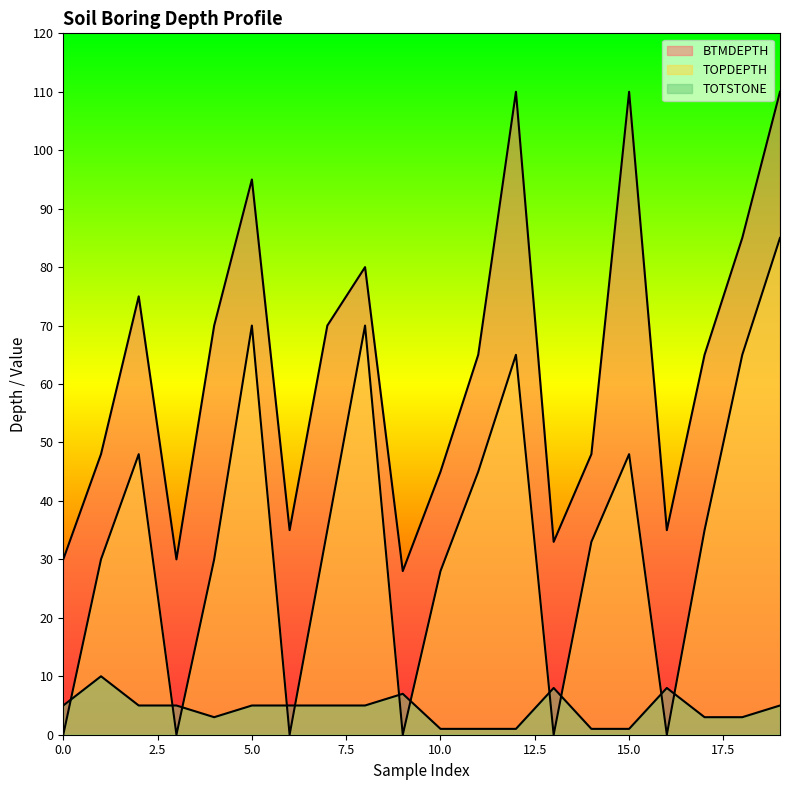

True or false: TOTSTONE and BTMDEPTH cross at least once.

False